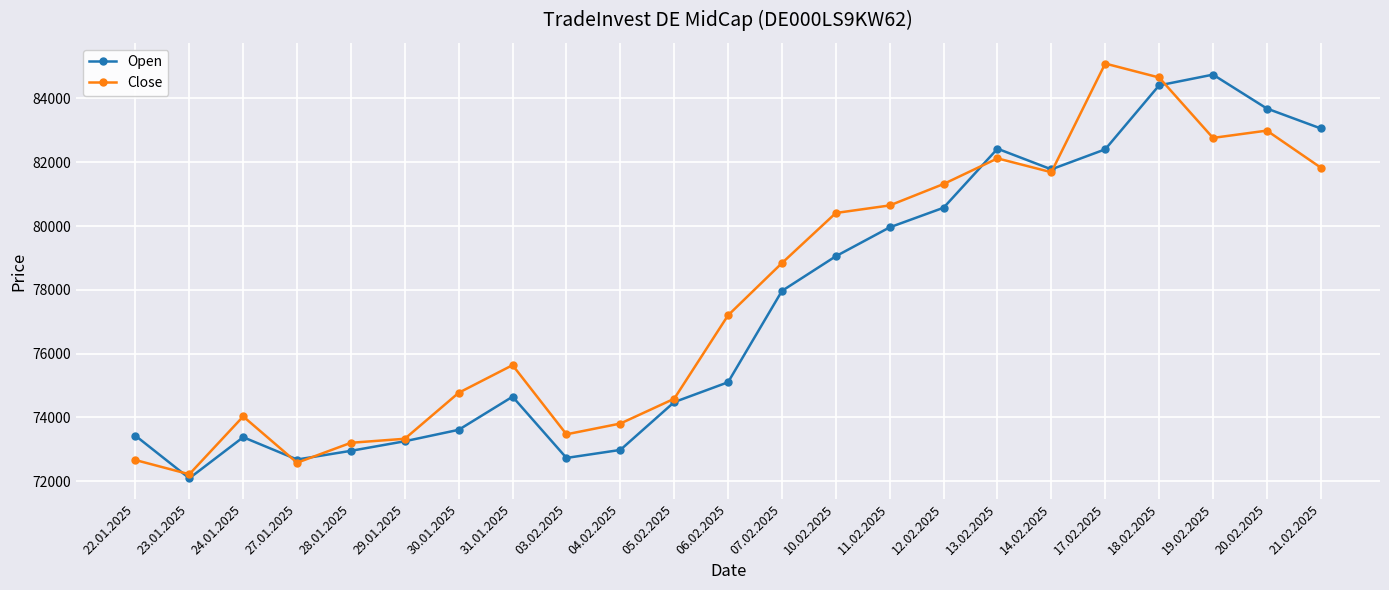

What is the difference between the maximum and minimum values in the Close series?

12877